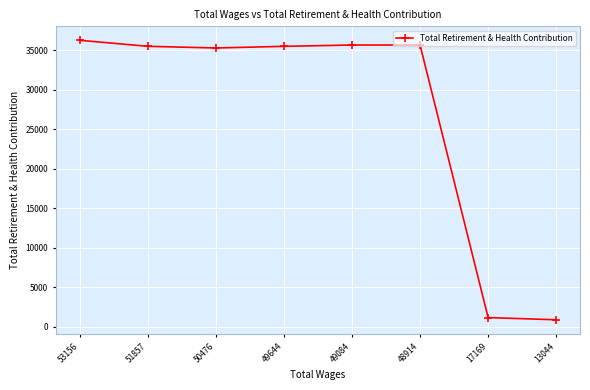

What is the average value?

26980